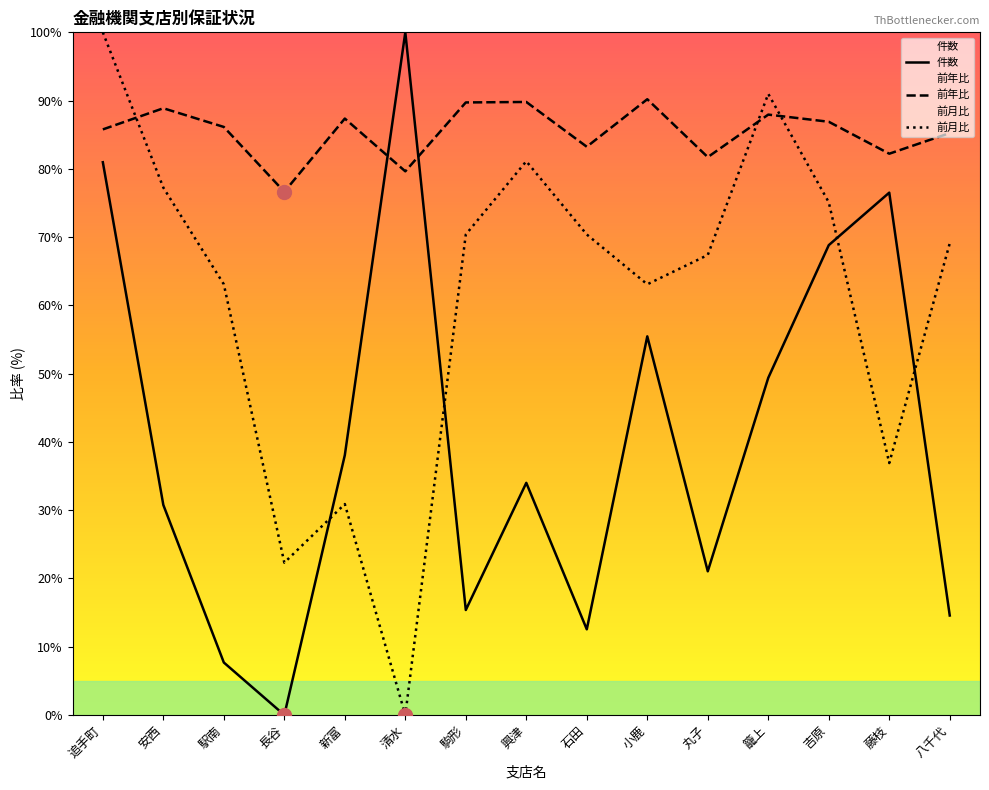

Reading left to right, what are all the values shown in this chart?

件数: 追手町=81.0	安西=30.8	駅南=7.7	長谷=0.0	新富=38.1	清水=100.0	駒形=15.4	興津=34.0	石田=12.6	小鹿=55.5	丸子=21.1	籠上=49.4	吉原=68.8	藤枝=76.5	八千代=14.6
前年比: 追手町=85.8	安西=88.9	駅南=86.1	長谷=76.6	新富=87.4	清水=79.6	駒形=89.7	興津=89.8	石田=83.2	小鹿=90.2	丸子=81.7	籠上=88.0	吉原=86.9	藤枝=82.2	八千代=85.2
前月比: 追手町=100.0	安西=77.3	駅南=63.1	長谷=22.3	新富=30.9	清水=0.0	駒形=70.4	興津=81.1	石田=70.4	小鹿=63.1	丸子=67.4	籠上=91.0	吉原=75.1	藤枝=36.9	八千代=69.1